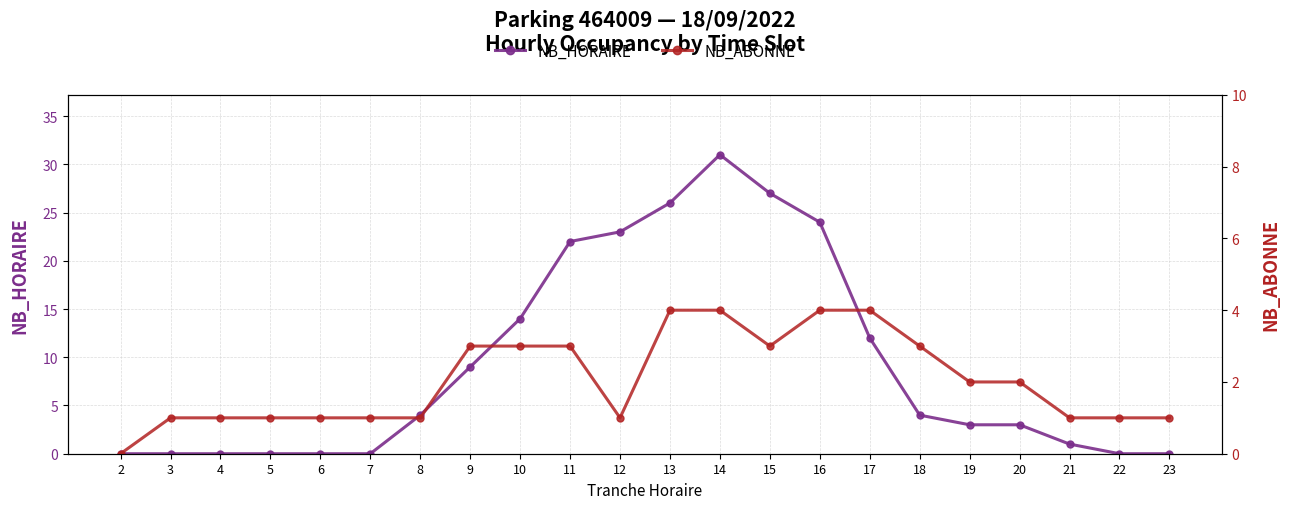

Which category has the lowest value across all series?

2